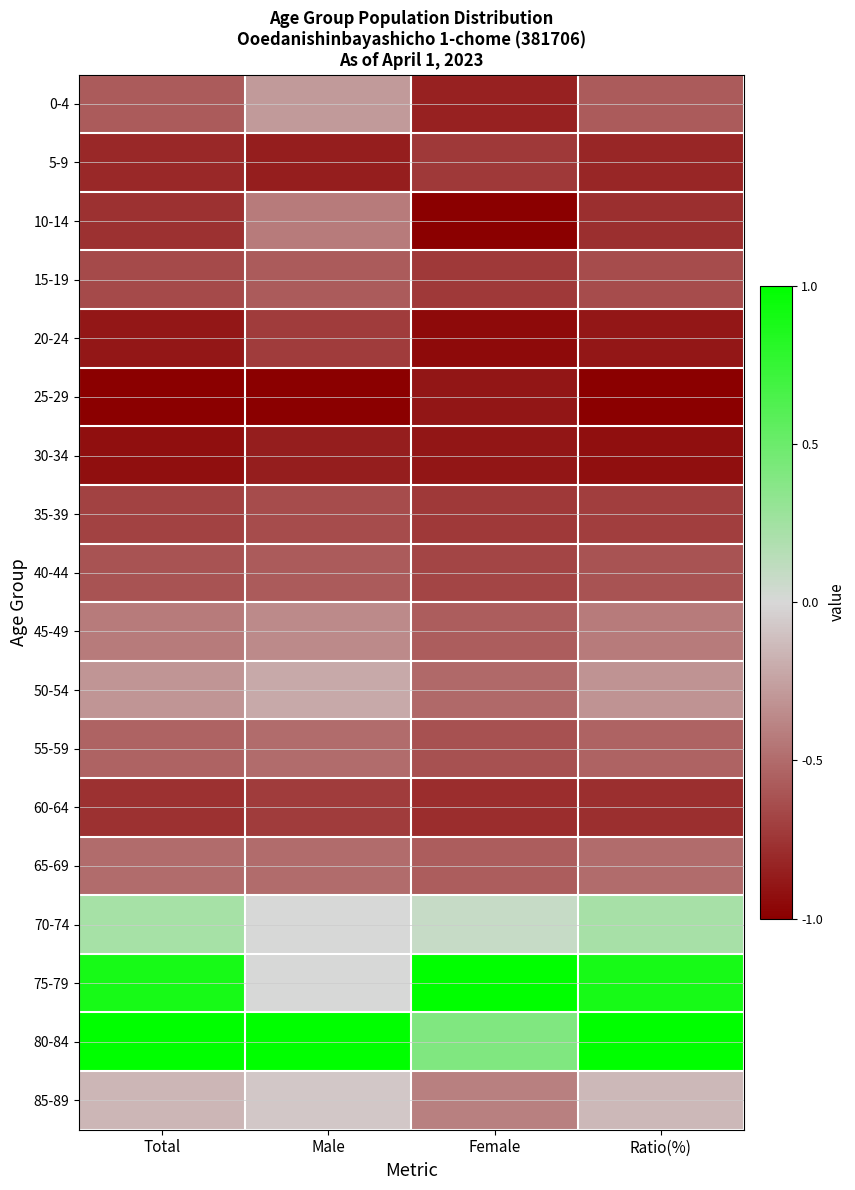

Reading left to right, what are all the values shown in this chart?

0-4: Total=-0.6	Male=-0.3	Female=-0.8	Ratio(%)=-0.6
5-9: Total=-0.8	Male=-0.9	Female=-0.7	Ratio(%)=-0.8
10-14: Total=-0.8	Male=-0.4	Female=-1.0	Ratio(%)=-0.8
15-19: Total=-0.7	Male=-0.6	Female=-0.7	Ratio(%)=-0.6
20-24: Total=-0.9	Male=-0.7	Female=-0.9	Ratio(%)=-0.9
25-29: Total=-1.0	Male=-1.0	Female=-0.9	Ratio(%)=-1.0
30-34: Total=-0.9	Male=-0.9	Female=-0.9	Ratio(%)=-0.9
35-39: Total=-0.7	Male=-0.6	Female=-0.7	Ratio(%)=-0.7
40-44: Total=-0.6	Male=-0.6	Female=-0.7	Ratio(%)=-0.6
45-49: Total=-0.4	Male=-0.4	Female=-0.6	Ratio(%)=-0.4
50-54: Total=-0.3	Male=-0.2	Female=-0.5	Ratio(%)=-0.3
55-59: Total=-0.5	Male=-0.5	Female=-0.6	Ratio(%)=-0.5
60-64: Total=-0.8	Male=-0.7	Female=-0.8	Ratio(%)=-0.8
65-69: Total=-0.5	Male=-0.5	Female=-0.6	Ratio(%)=-0.5
70-74: Total=0.2	Male=0.0	Female=0.1	Ratio(%)=0.2
75-79: Total=0.9	Male=0.0	Female=1.0	Ratio(%)=0.9
80-84: Total=1.0	Male=1.0	Female=0.4	Ratio(%)=1.0
85-89: Total=-0.2	Male=-0.1	Female=-0.4	Ratio(%)=-0.1